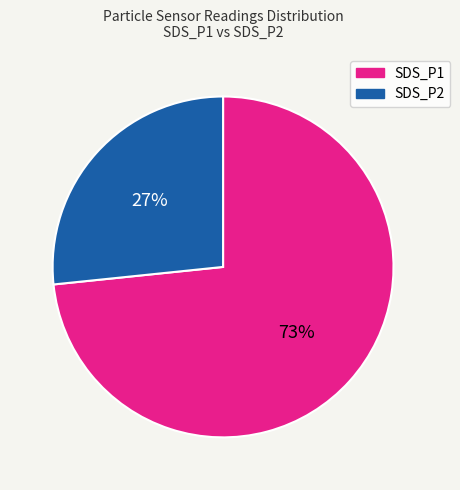

What is the smallest slice in the pie chart?

SDS_P2